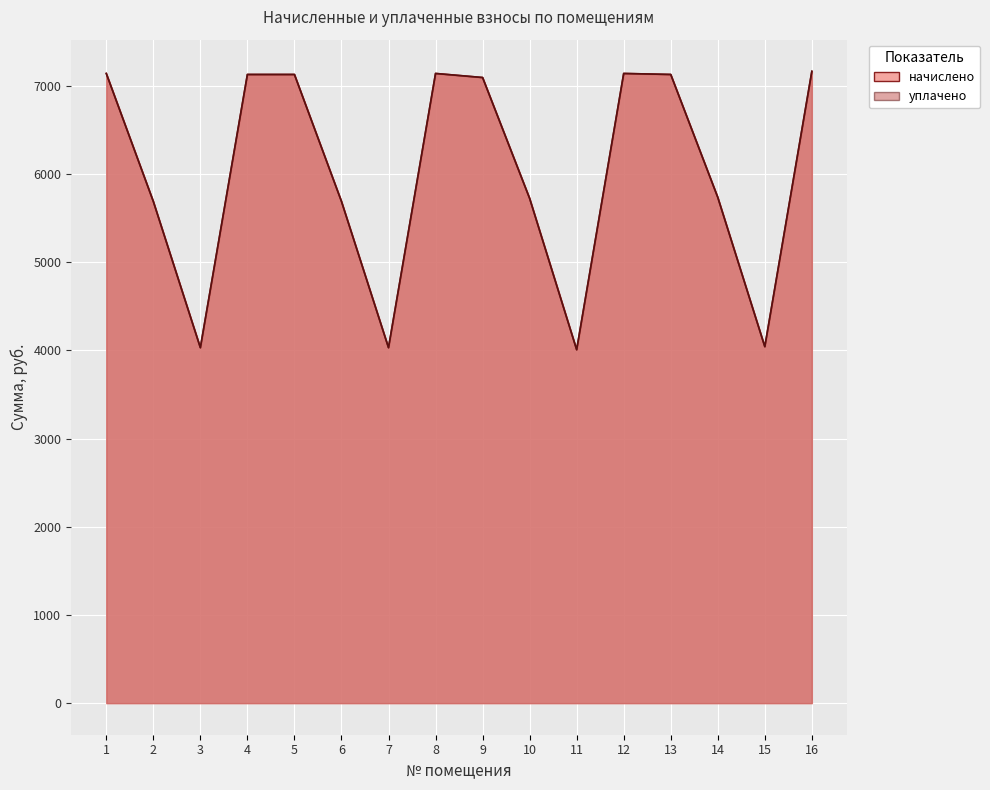

What is the value of the начислено point at the 6th from the left?

5690.9